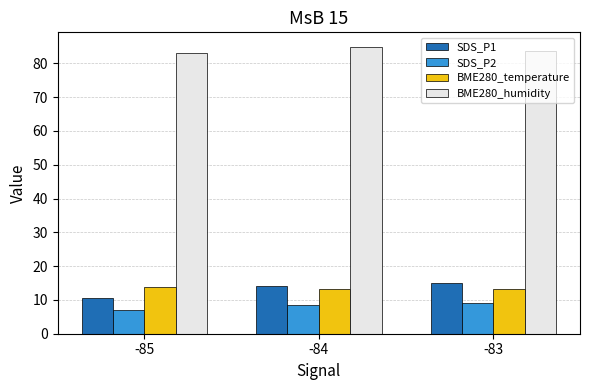

What is the difference between the highest and lowest values at -85?

76.1